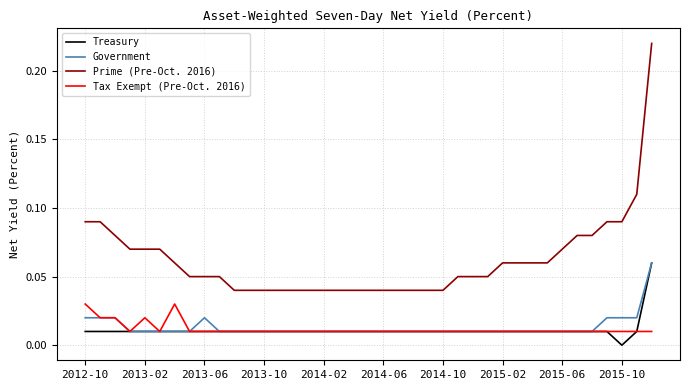

Which series has the largest total across all categories?

Prime (Pre-Oct. 2016)